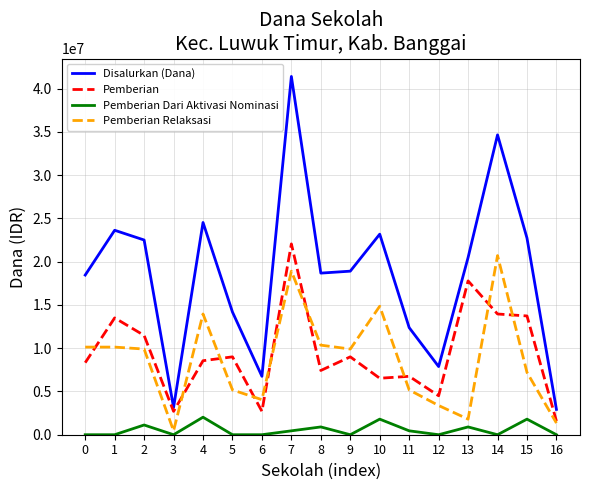

The value of Disalurkan (Dana) at 0 is 25487187. True or false?

False